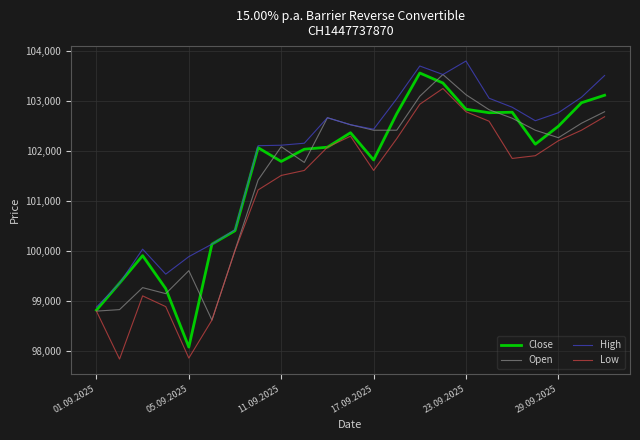

What is the maximum value for Low?

103245